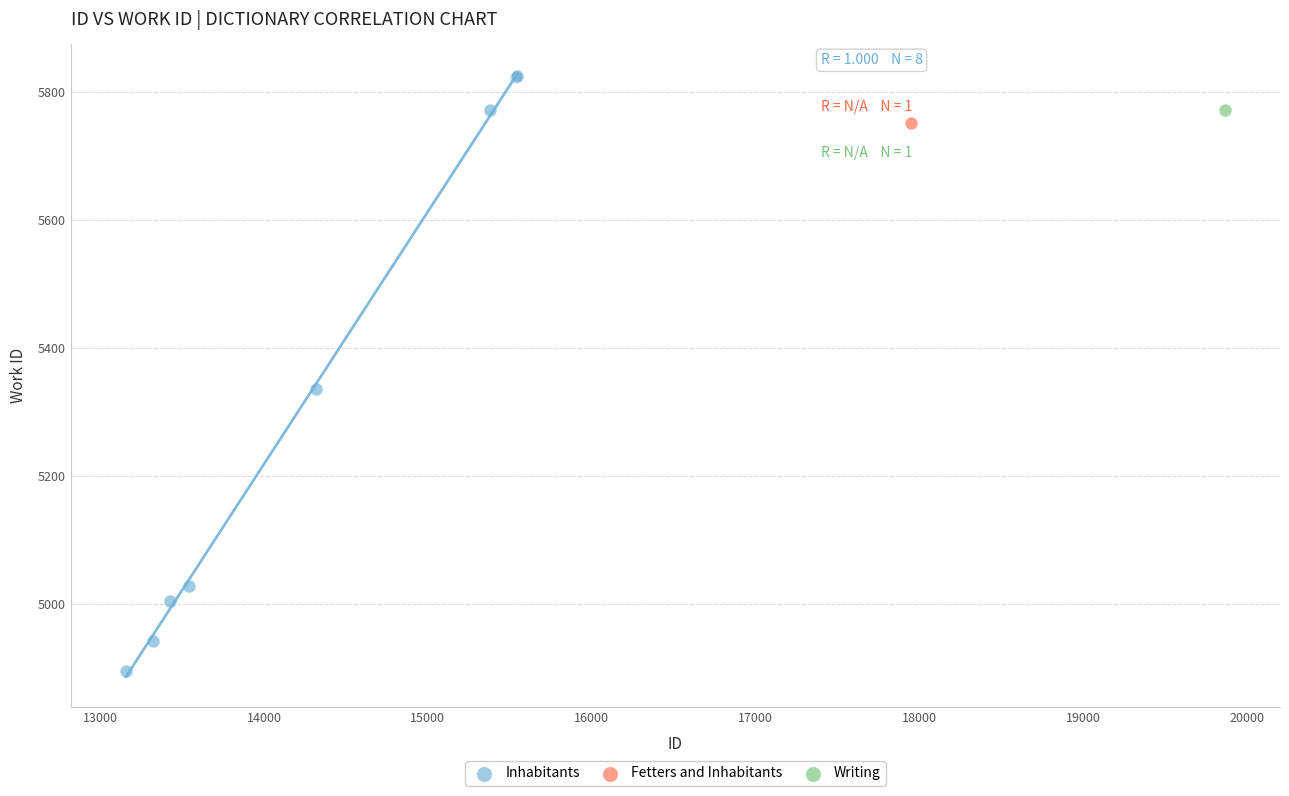

What are all the series names shown in the legend?

Inhabitants, Fetters and Inhabitants, Writing